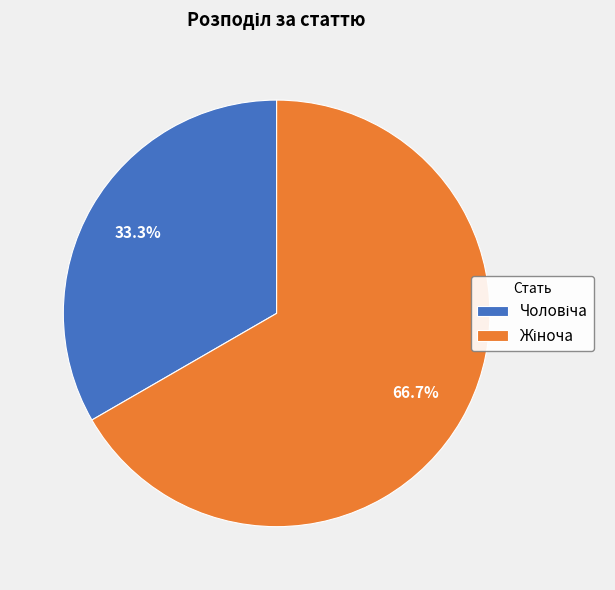

Does any single category account for the majority?

Yes